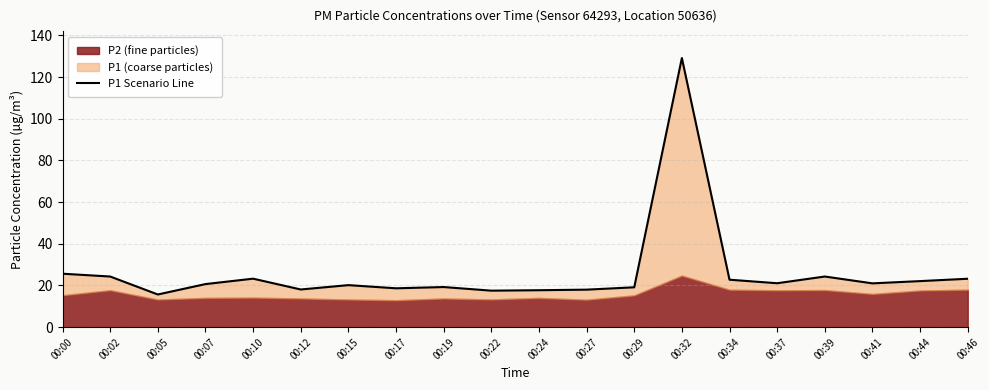

Approximately how many times larger is the value at 00:02 compared to 00:44?

1.1